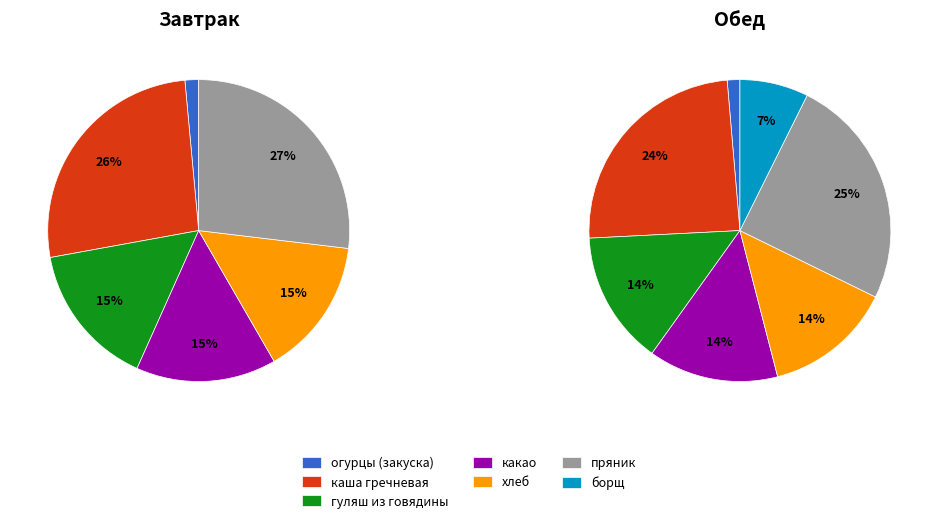

How many segments does this pie chart have?

7